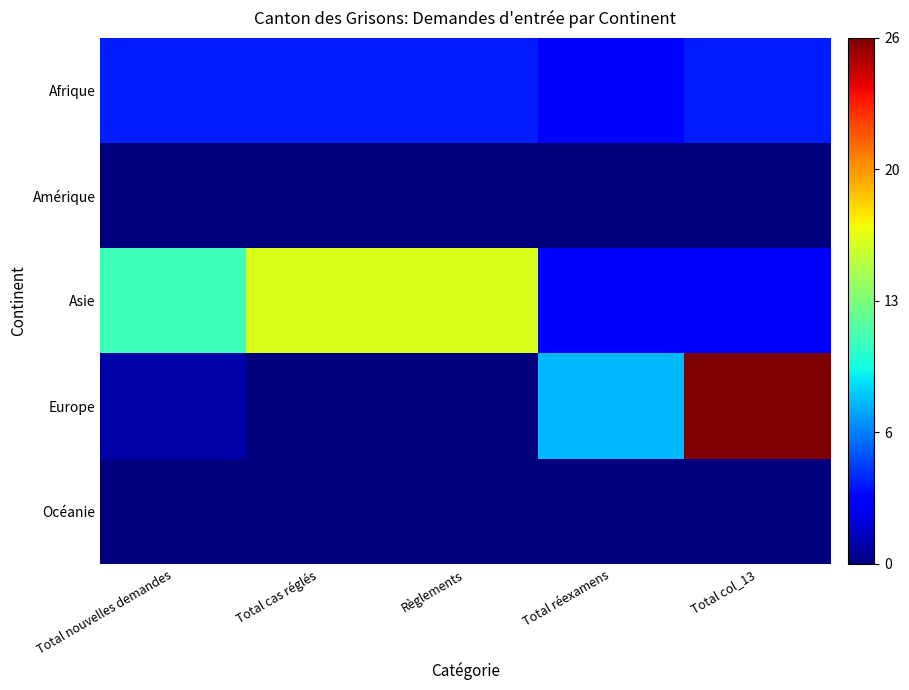

Reading right to left, list all the values displayed in this chart.

Afrique: Total col_13=4	Total réexamens=3	Règlements=4	Total cas réglés=4	Total nouvelles demandes=4
Amérique: Total col_13=0	Total réexamens=0	Règlements=0	Total cas réglés=0	Total nouvelles demandes=0
Asie: Total col_13=3	Total réexamens=3	Règlements=16	Total cas réglés=16	Total nouvelles demandes=11
Europe: Total col_13=26	Total réexamens=8	Règlements=0	Total cas réglés=0	Total nouvelles demandes=1
Océanie: Total col_13=0	Total réexamens=0	Règlements=0	Total cas réglés=0	Total nouvelles demandes=0